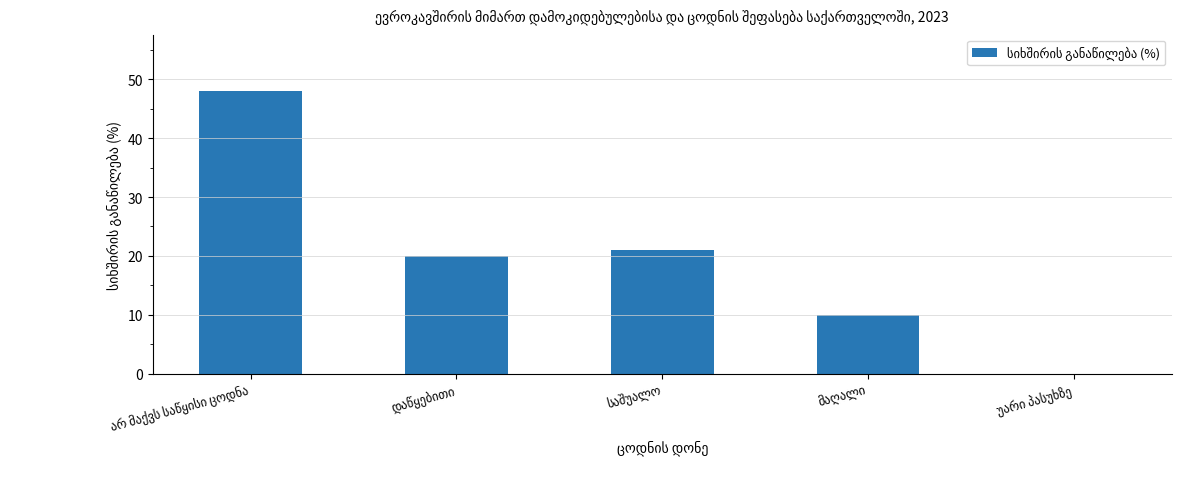

What is the maximum value shown in the chart?

48